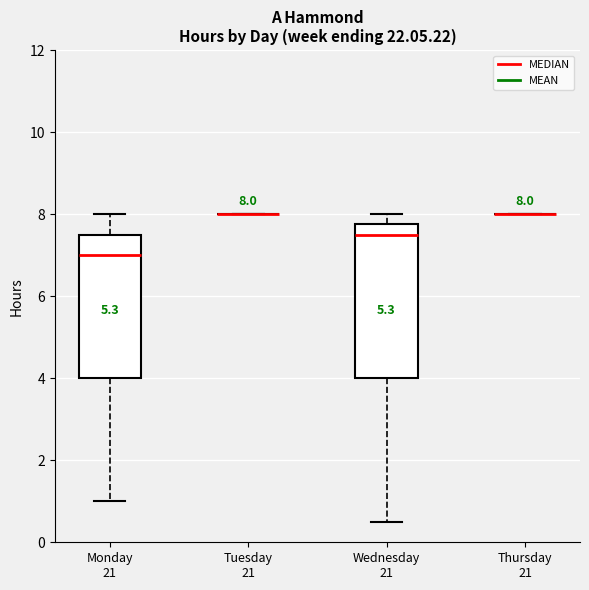

Which box is the tallest, from its lower edge to its upper edge?

Wednesday 21